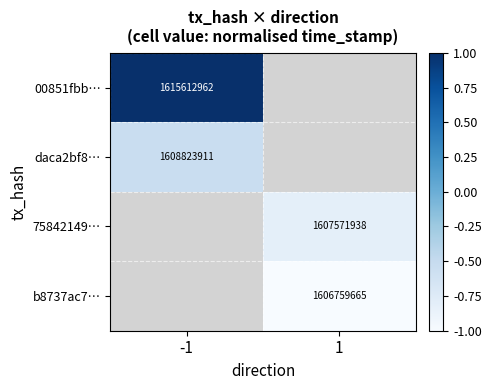

Is it true that b8737ac7… equals 2467077009 at 1?

False